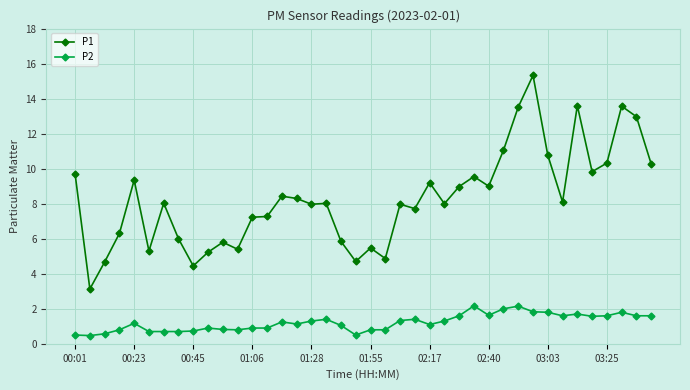

True or false: P1 and P2 intersect in this chart.

False